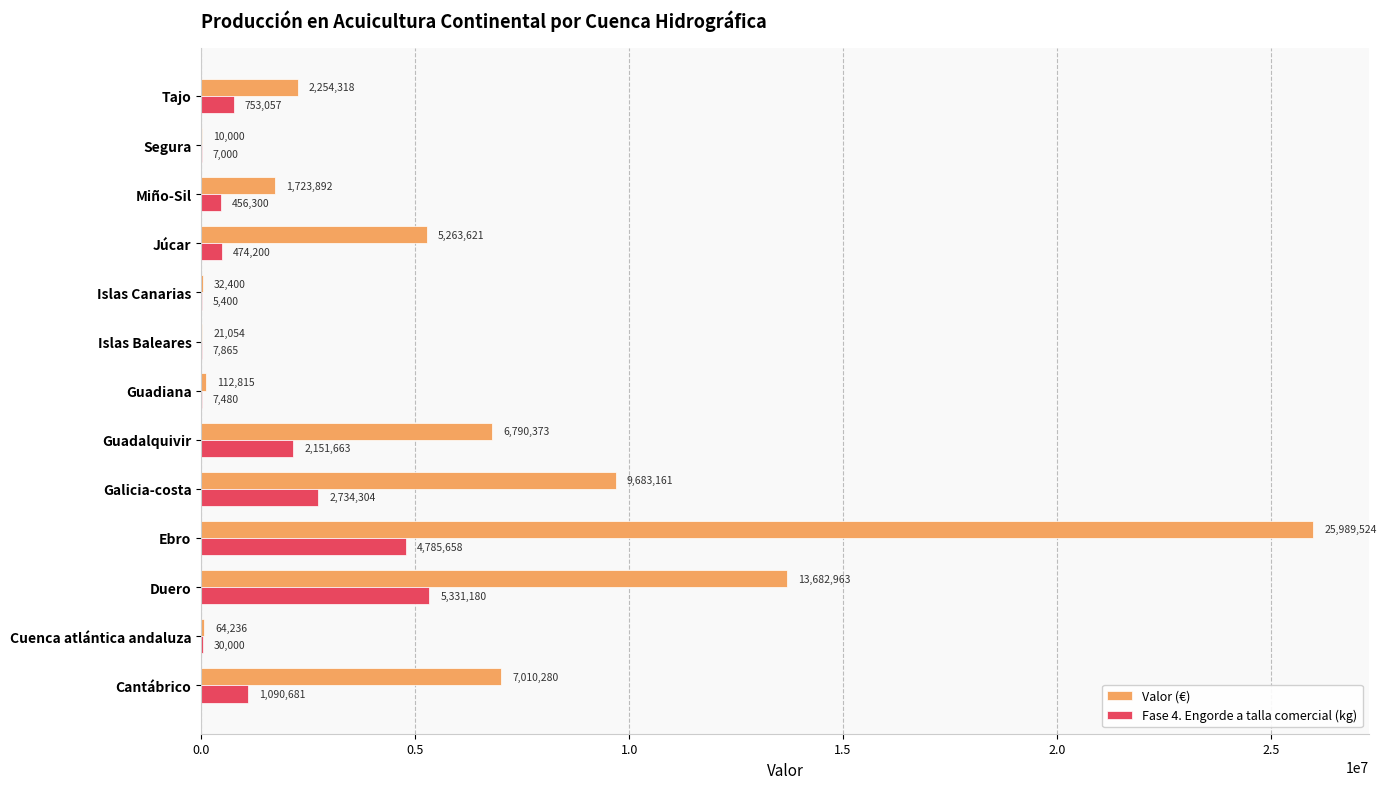

The Fase 4. Engorde a talla comercial (kg) series shows 6900407.3 at Ebro. True or false?

False